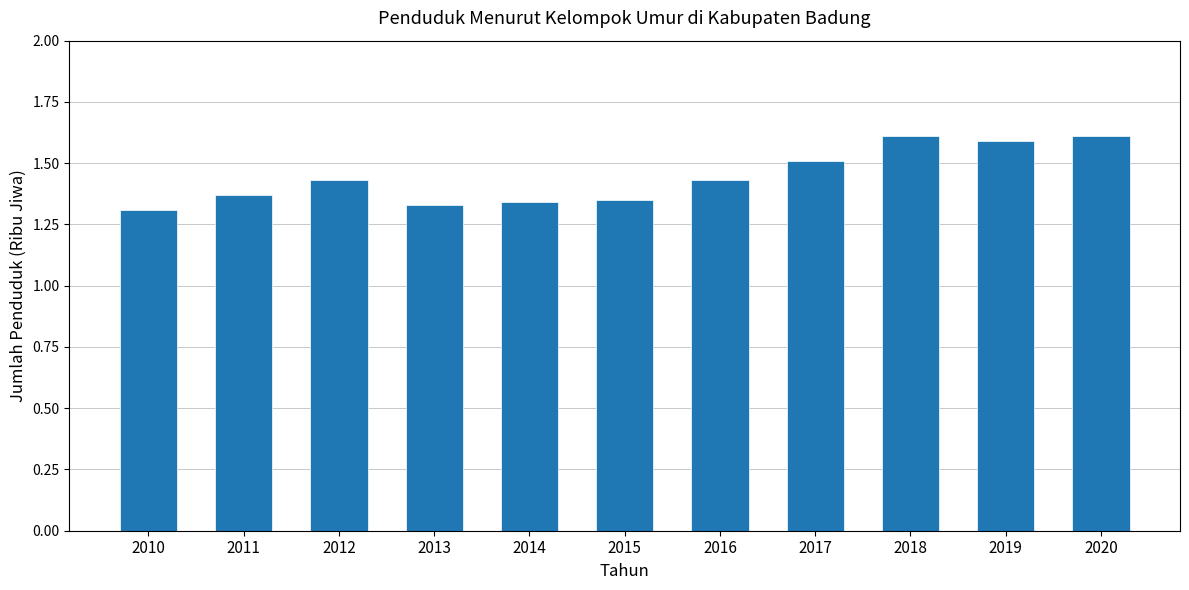

What is the sum of the values at 2010 and 2017?

2.8